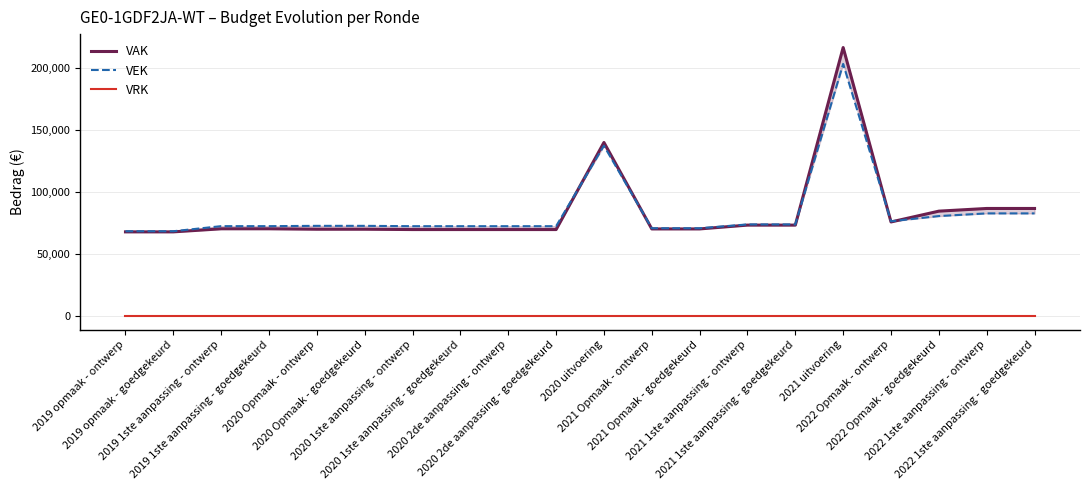

Which series changed the most between 2019 1ste aanpassing - goedgekeurd and 2020 2de aanpassing - ontwerp?

VAK